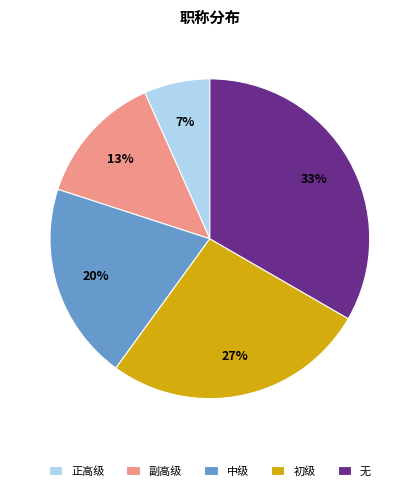

Which category has the biggest portion of the pie?

无